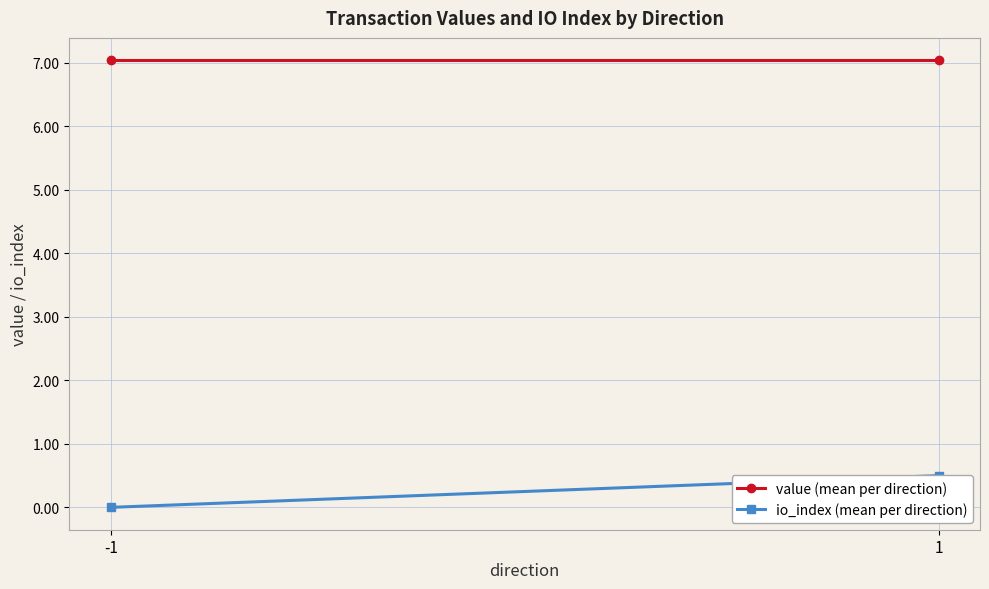

What is the total value across all series at -1?

7.0